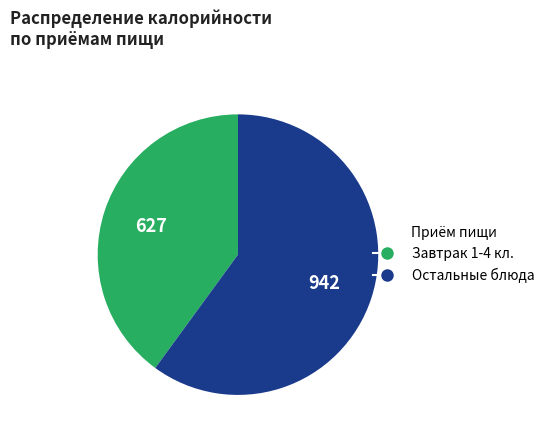

How many segments does this pie chart have?

2